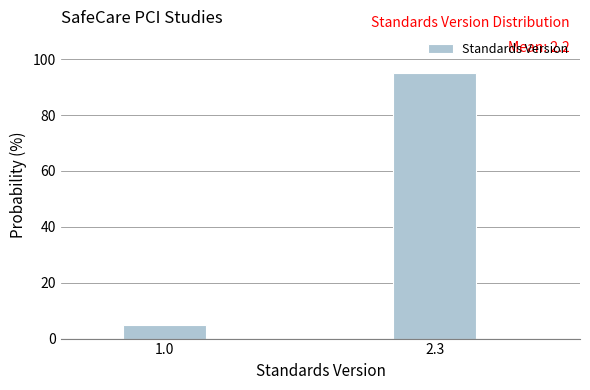

Reading left to right, extract all data points from this chart.

1.0=5	2.3=95